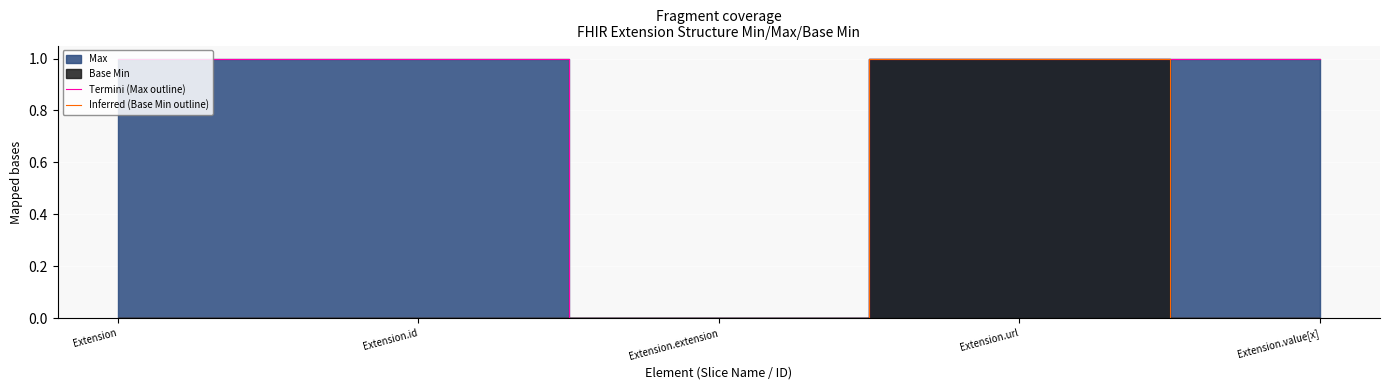

How many series are shown in this chart?

2